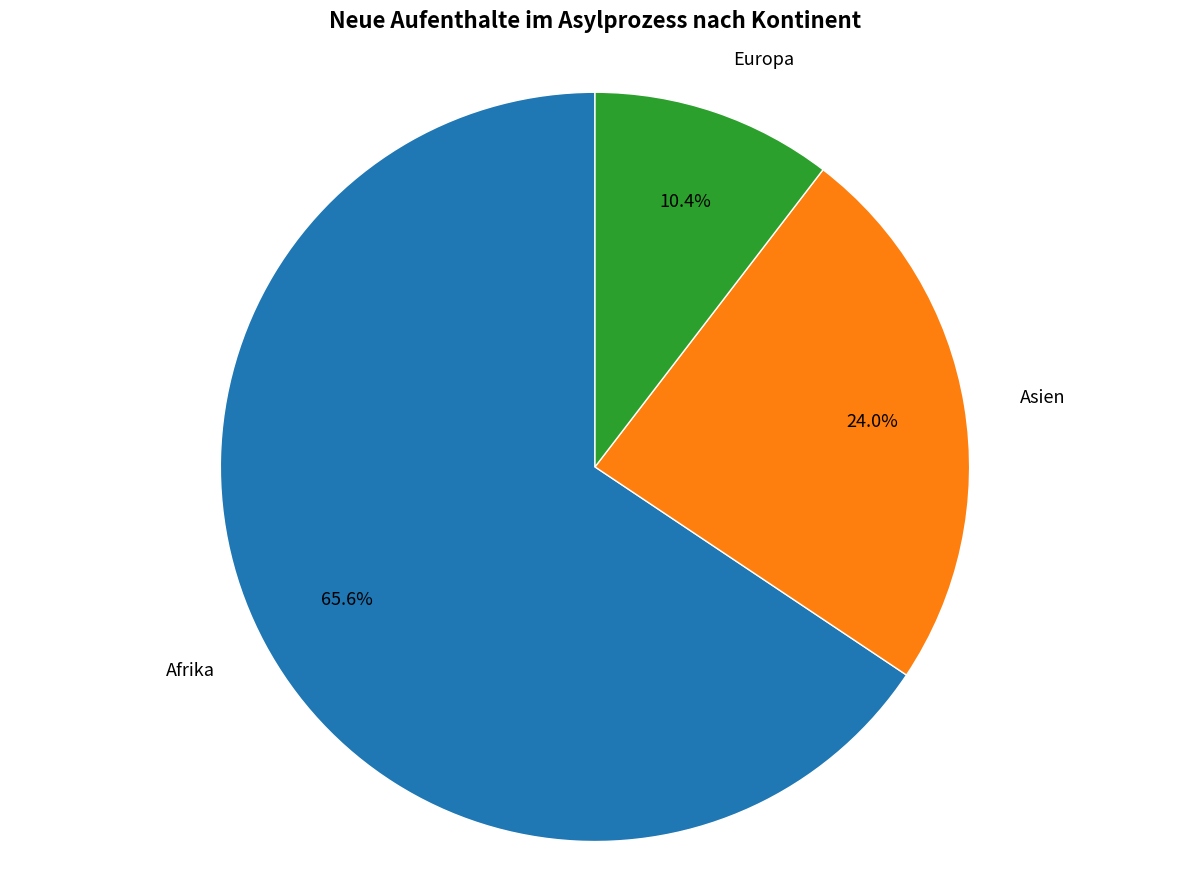

Is there any slice that represents more than half of the pie?

Yes